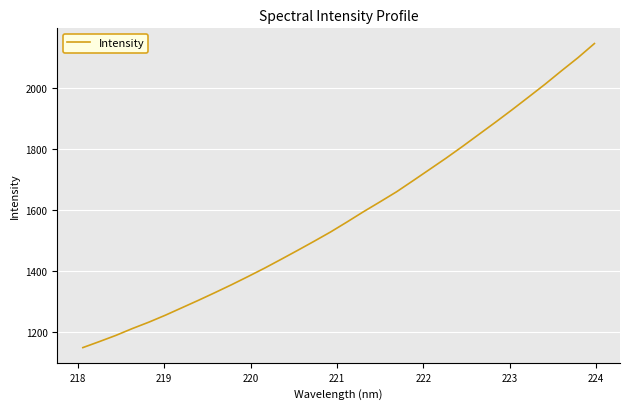

What is the difference between the maximum and minimum values?

998.8